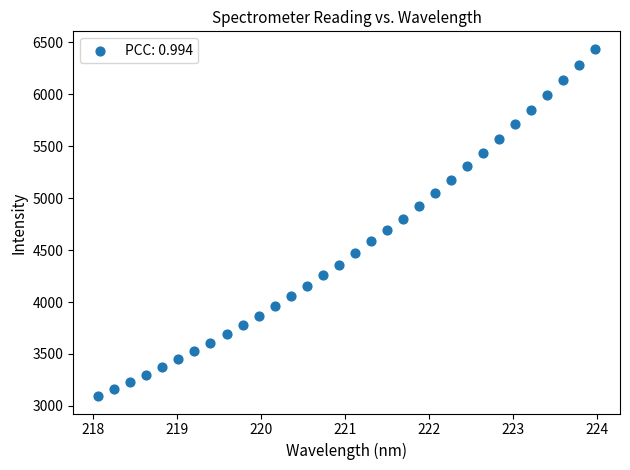

What is the range of Y values (max minus min)?

3341.7